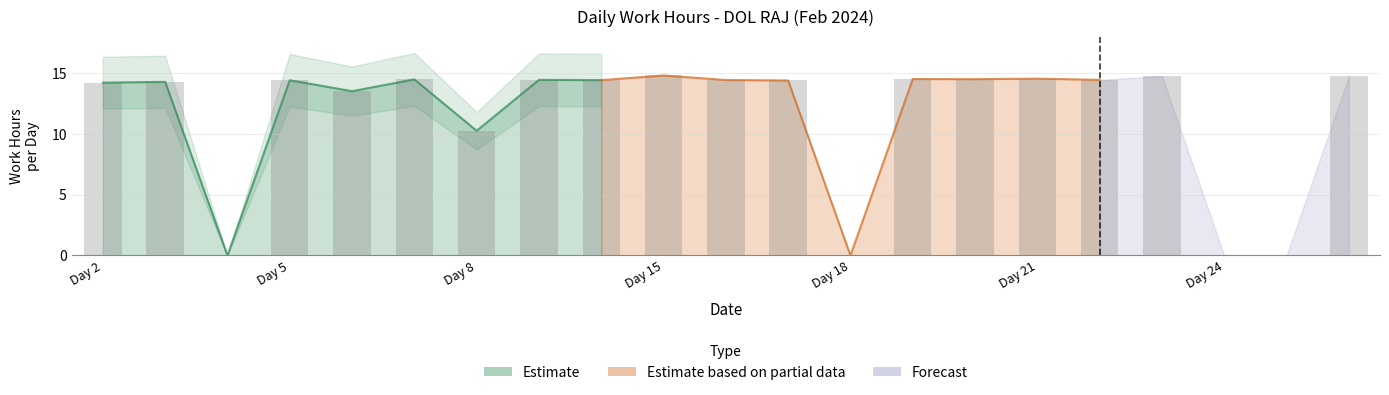

Rank the categories by value from lowest to highest.

Day 4, Day 18, Day 24, Day 26, Day 8, Day 6, Day 2, Day 3, Day 17, Day 5, Day 14, Day 16, Day 13, Day 22, Day 7, Day 20, Day 19, Day 21, Day 27, Day 23, Day 15